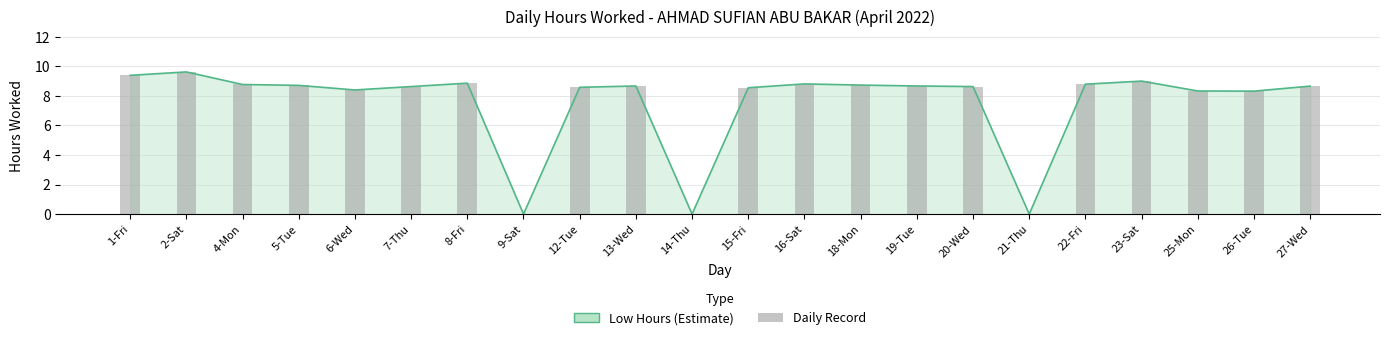

Which category has the highest value across all series?

2-Sat